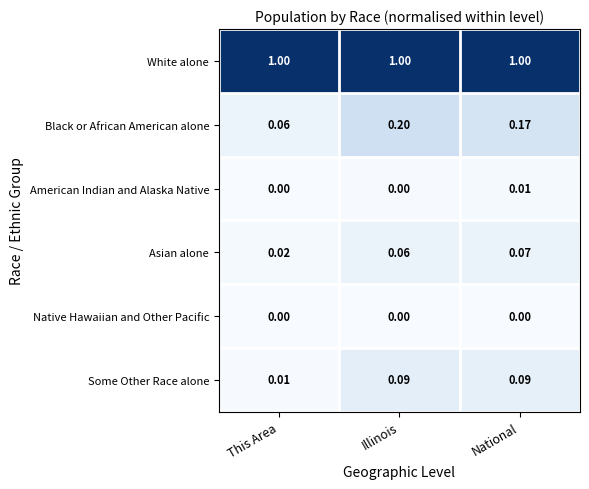

List the series in order of their peak value, highest first.

White alone, Black or African American alone, Some Other Race alone, Asian alone, American Indian and Alaska Native, Native Hawaiian and Other Pacific